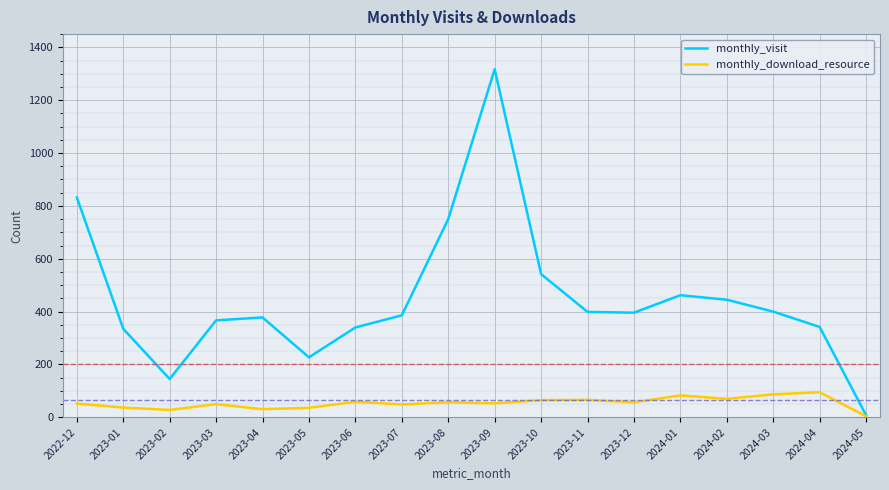

What is the minimum value shown in the chart?

4